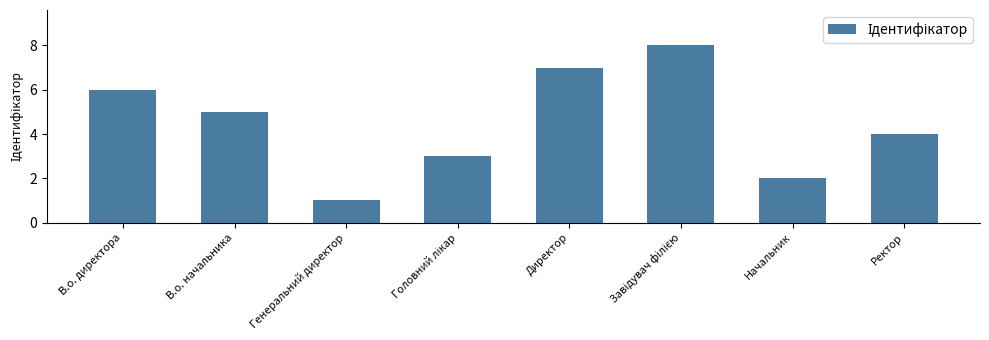

What is the value of the 6th bar from the left?

8